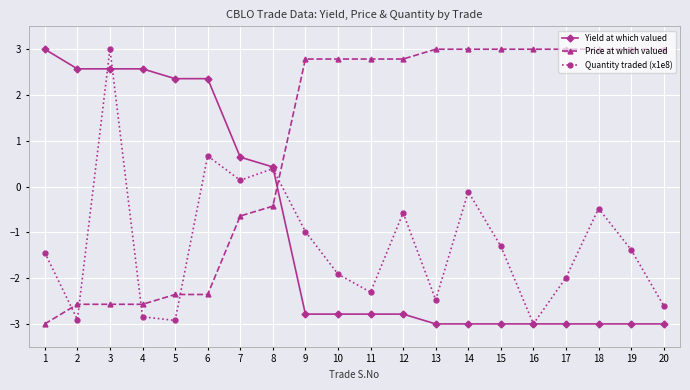

At which category does Quantity traded (x1e8) reach its first local peak?

3